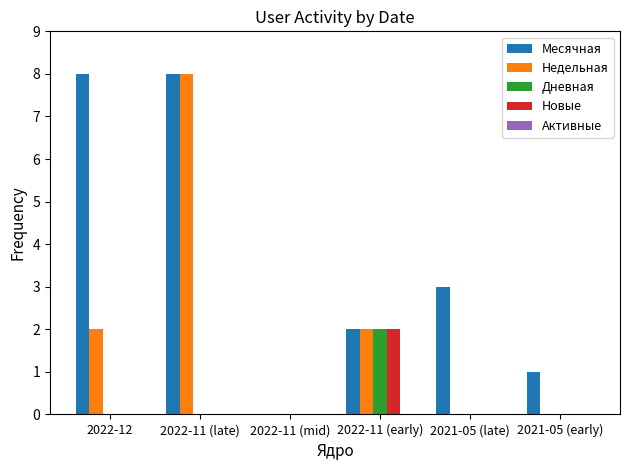

Which category has the highest value in the Дневная series?

2022-11 (early)